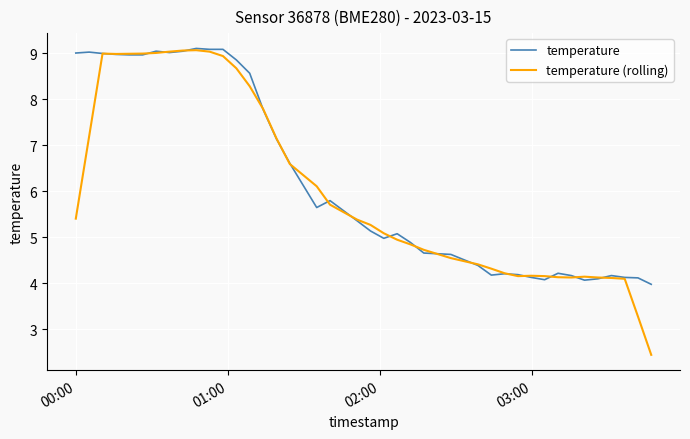

What is the maximum value for temperature (rolling)?

9.1